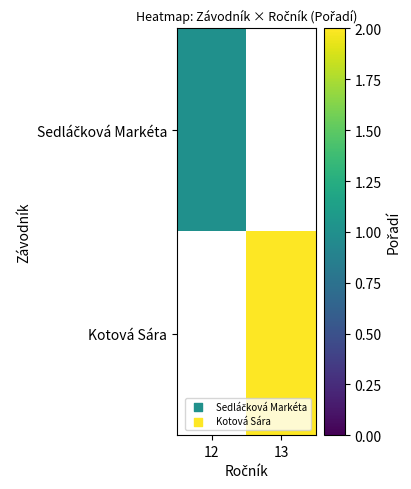

At how many categories does at least one series exceed 1?

1